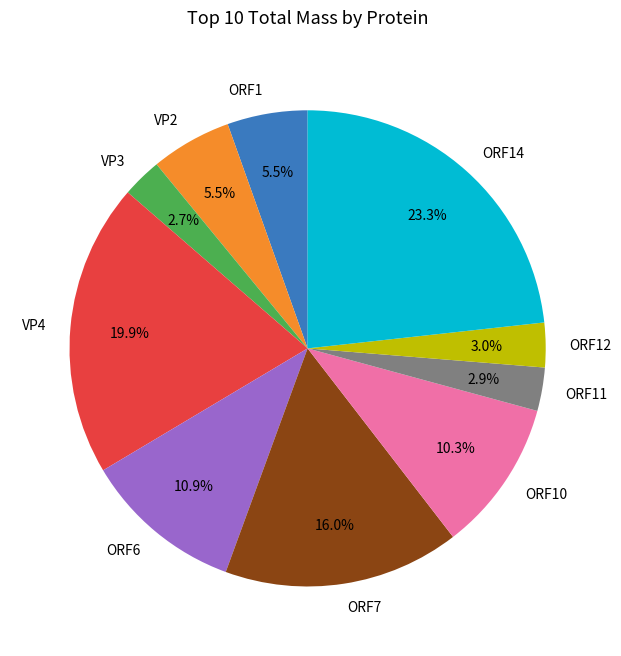

Do ORF12 and VP2 together represent more than half of the pie?

No